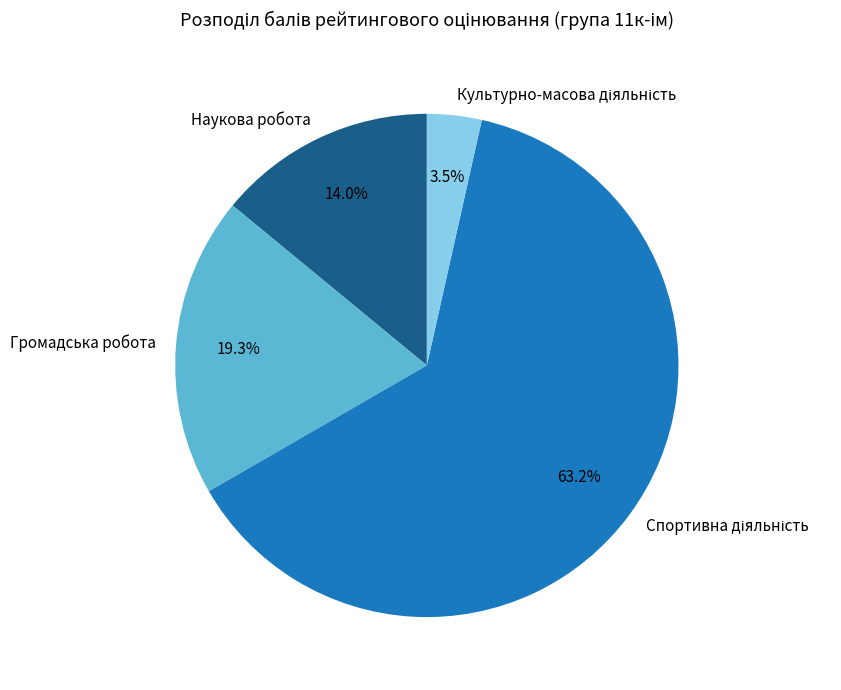

The Наукова робота slice represents 14% of the pie. True or false?

True